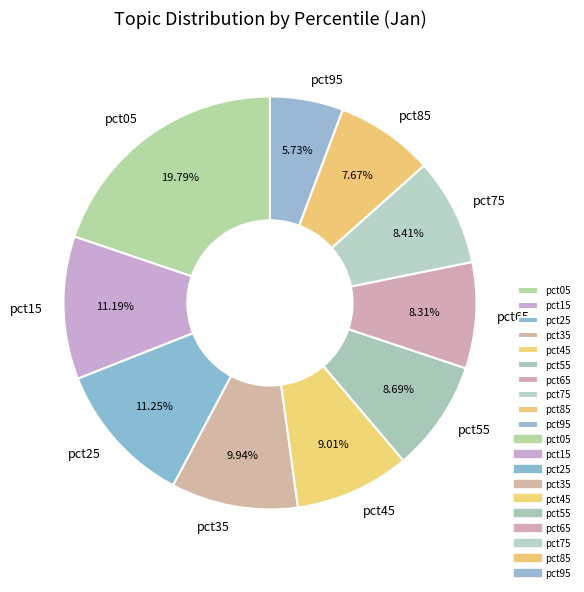

Is there any slice that represents more than half of the pie?

No